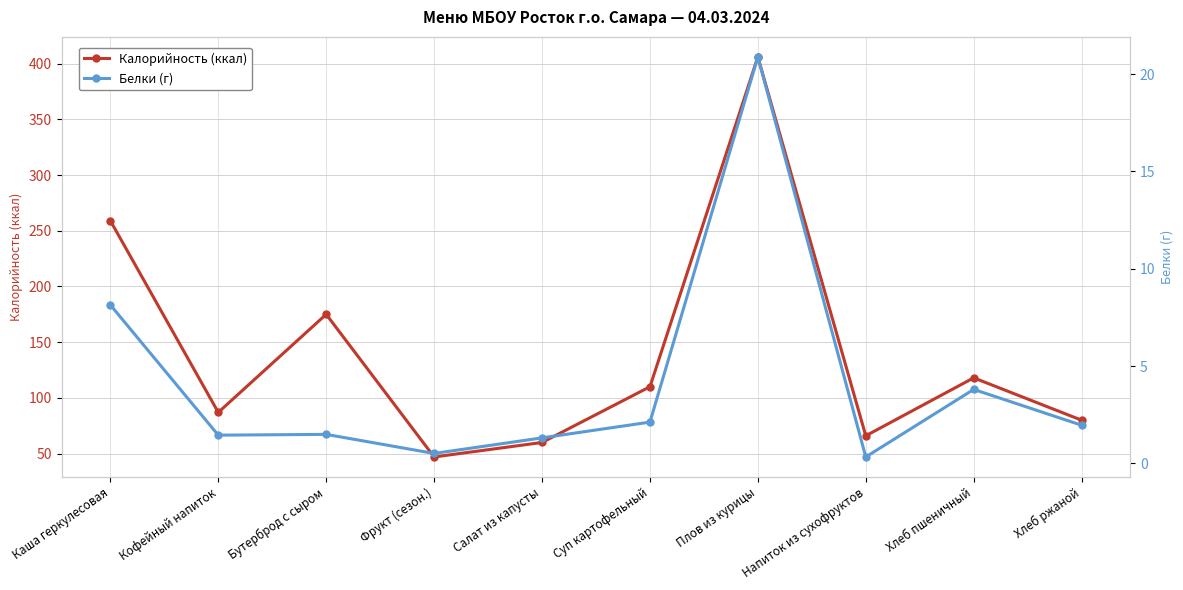

Is it true that Калорийность (ккал) equals 653.9 at Плов из курицы?

False